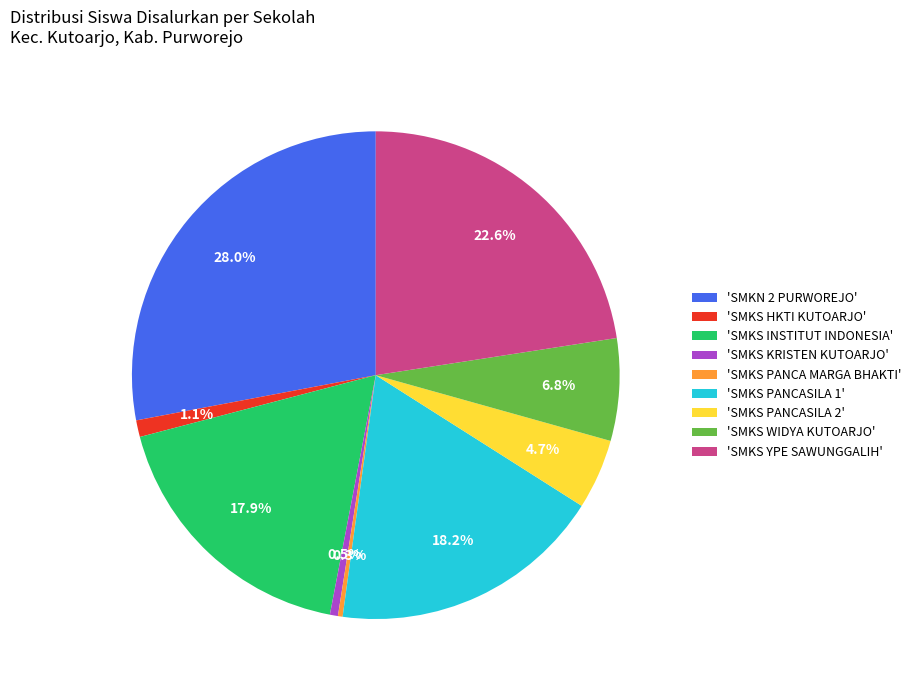

Is the sum of 'SMKS PANCASILA 1' and 'SMKS KRISTEN KUTOARJO' greater than half?

No